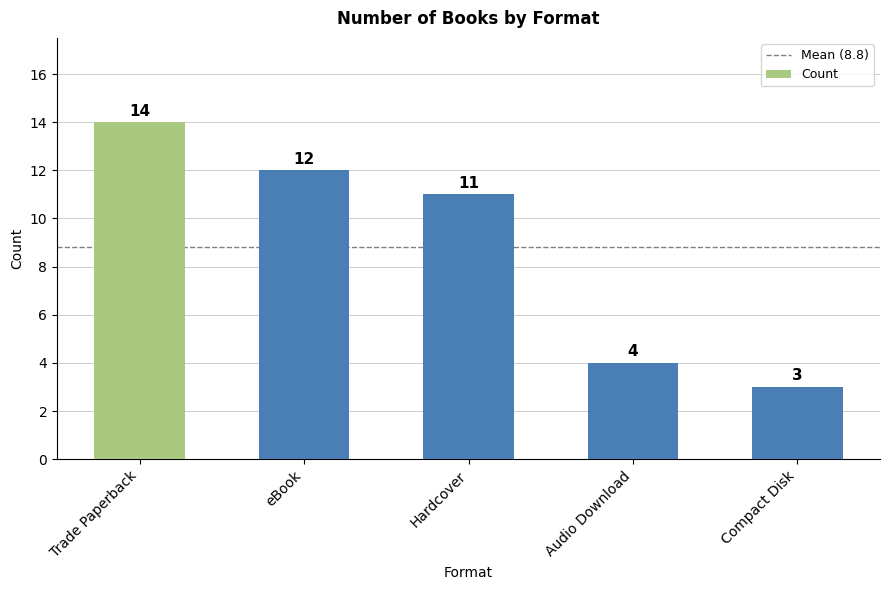

How many bars are there in total?

5